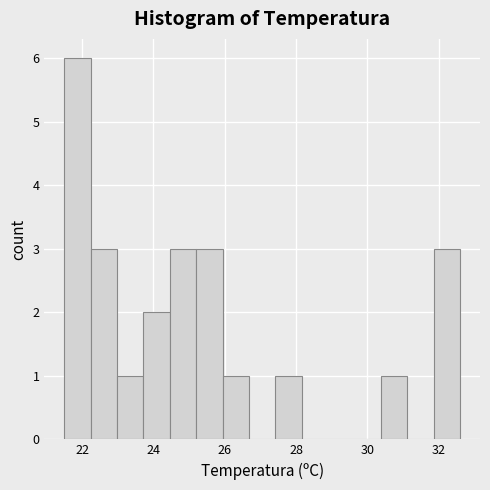

Around what value on the x-axis is the tallest bar? Give the approximate position of its centre, as read against the axis.

21.8